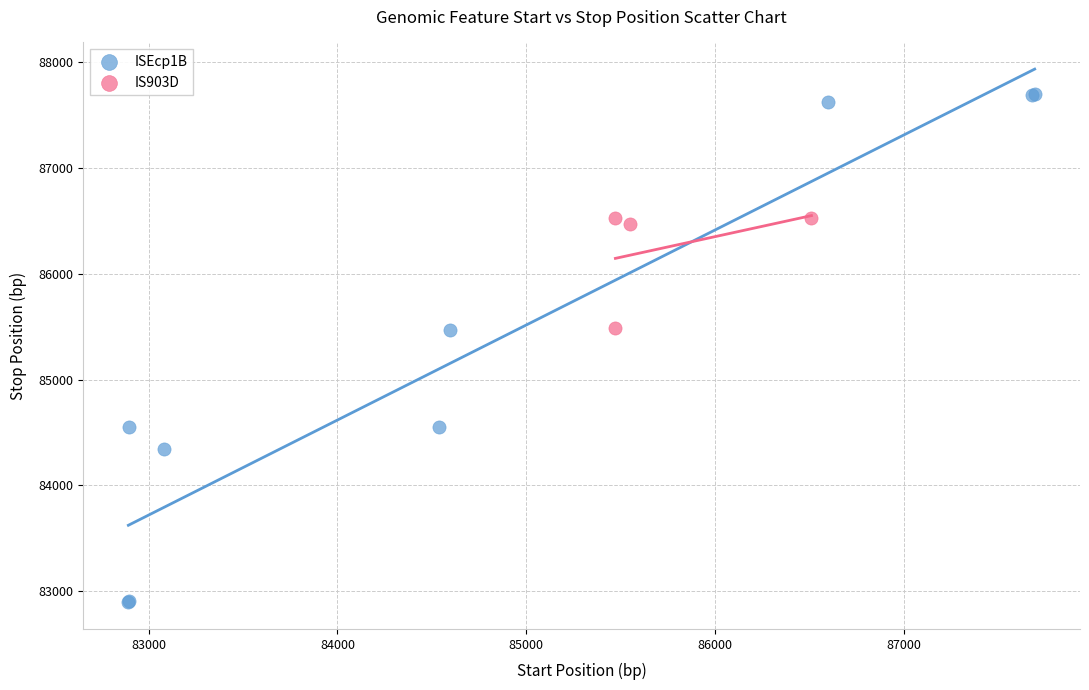

What are all the series names shown in the legend?

ISEcp1B, IS903D